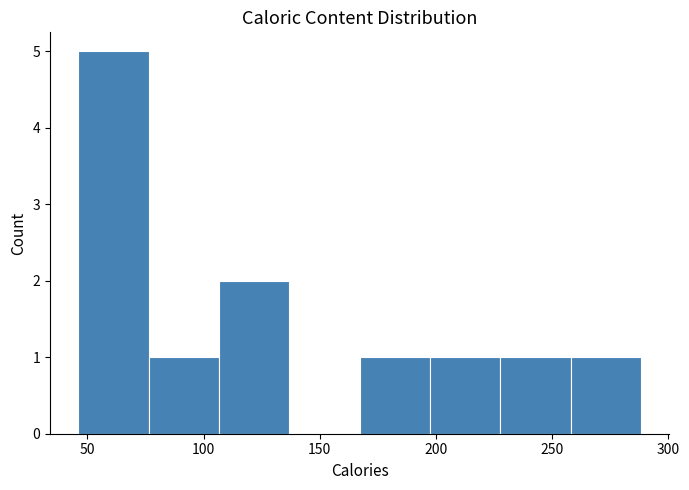

Reading left to right, transcribe this chart: for each bar, give the range it covers on the x-axis and its height. Neither the bar edges nor the heights are printed on the chart, so give them approximately, as read against the axes.

45 to 75: 5
75 to 105: 1
105 to 135: 2
135 to 165: 0
165 to 195: 1
195 to 230: 1
230 to 260: 1
260 to 290: 1